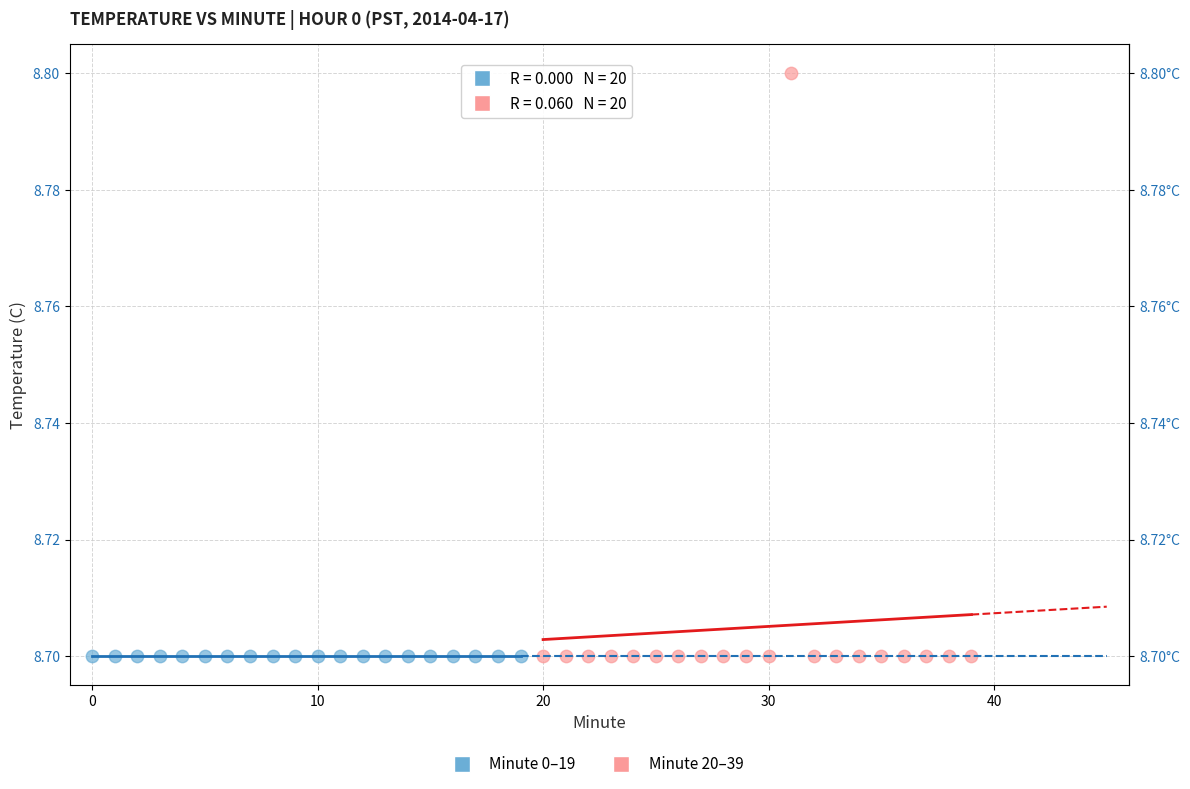

Which series reaches the maximum Y coordinate?

Minute 20–39